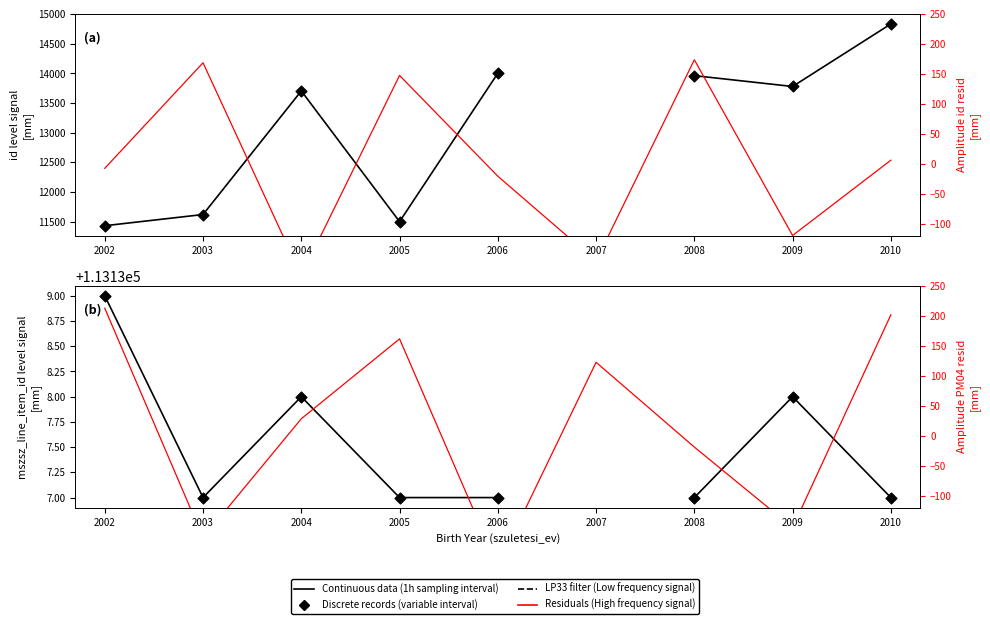

Which series contains the lowest Y value?

Residuals (High frequency signal)